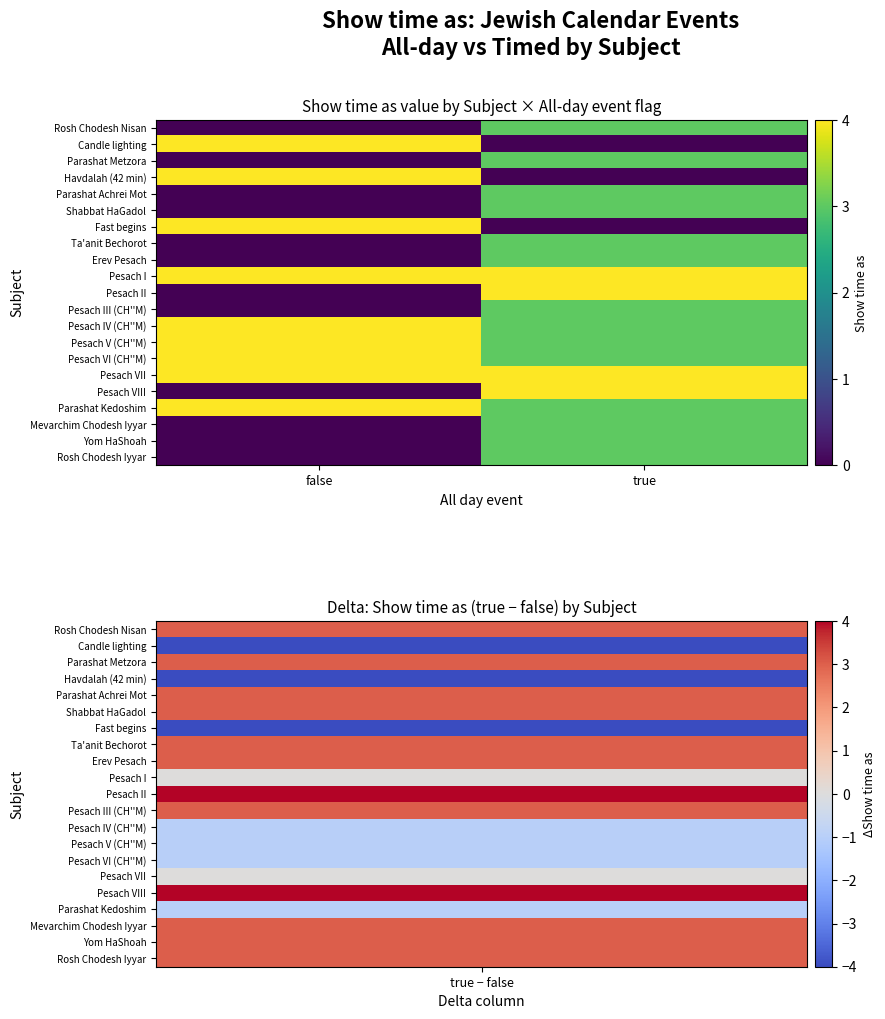

Between false and true, which is larger?

true